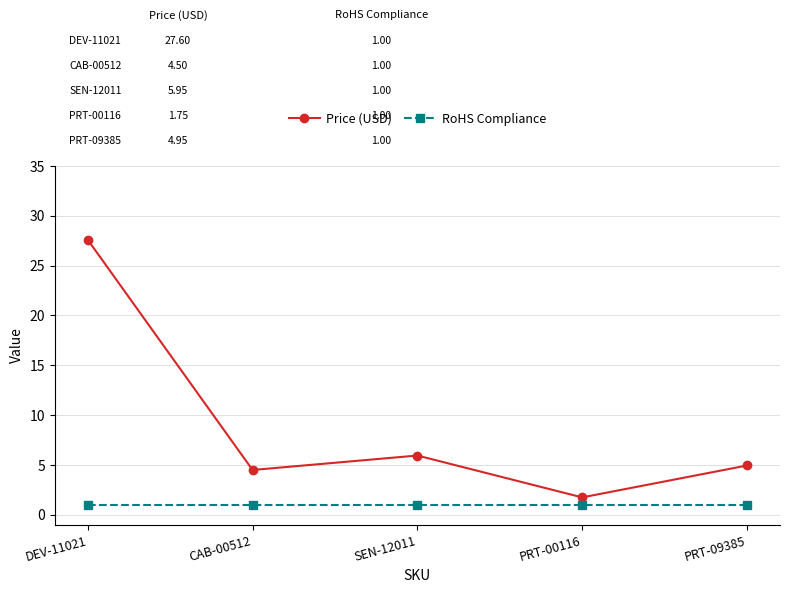

Count the number of data series in this chart.

2